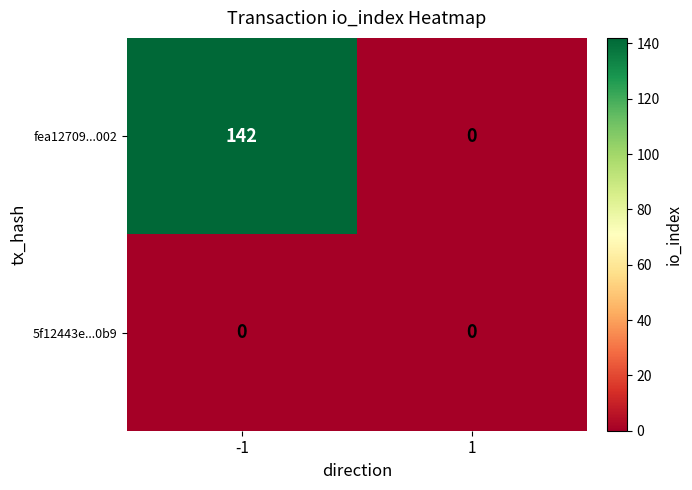

At -1, list the series in order from largest to smallest.

fea12709...002, 5f12443e...0b9